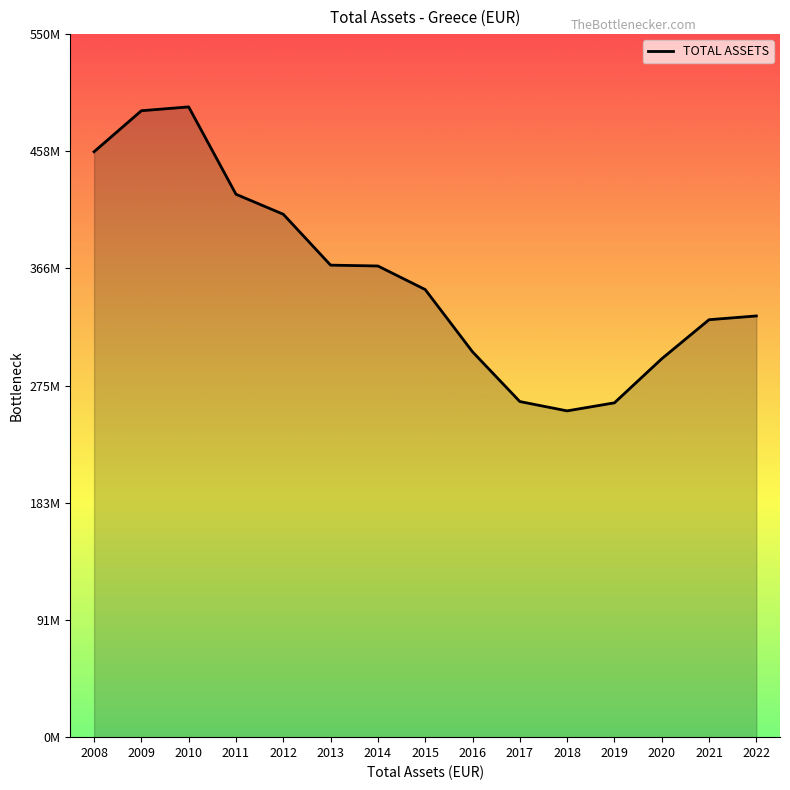

Is this an area chart (filled region under the line)?

Yes